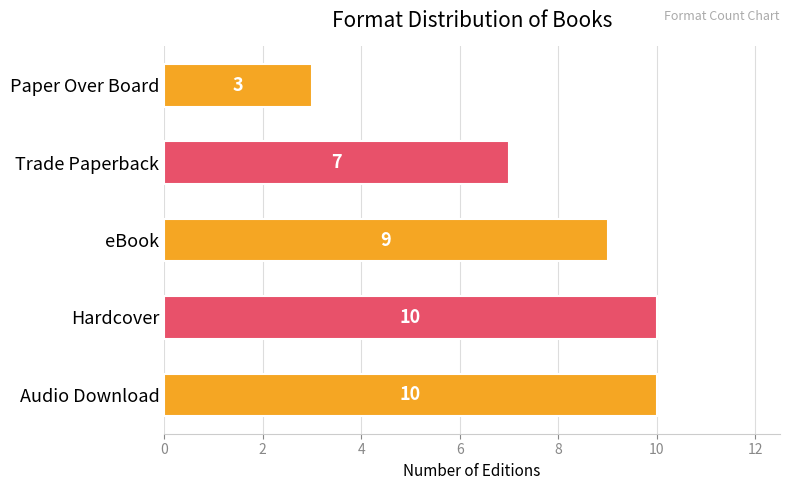

Reading bottom to top, what are all the values shown in this chart?

Audio Download=10	Hardcover=10	eBook=9	Trade Paperback=7	Paper Over Board=3